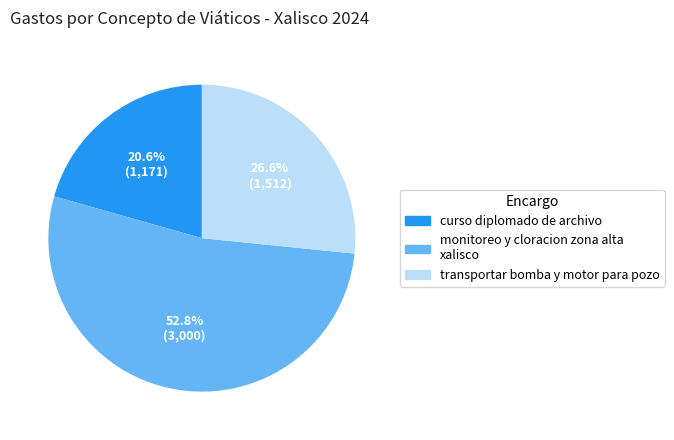

Does any single category account for the majority?

Yes